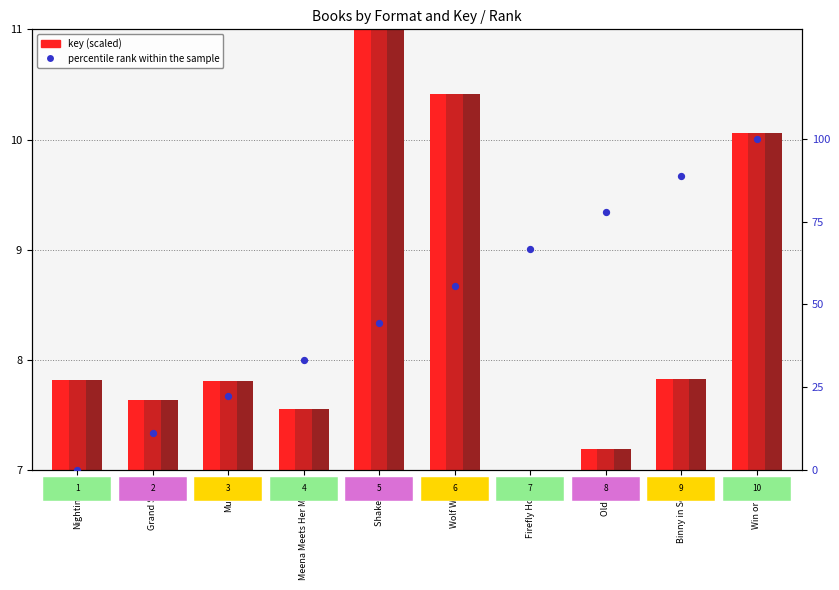

At how many categories does at least one series exceed 81?

2